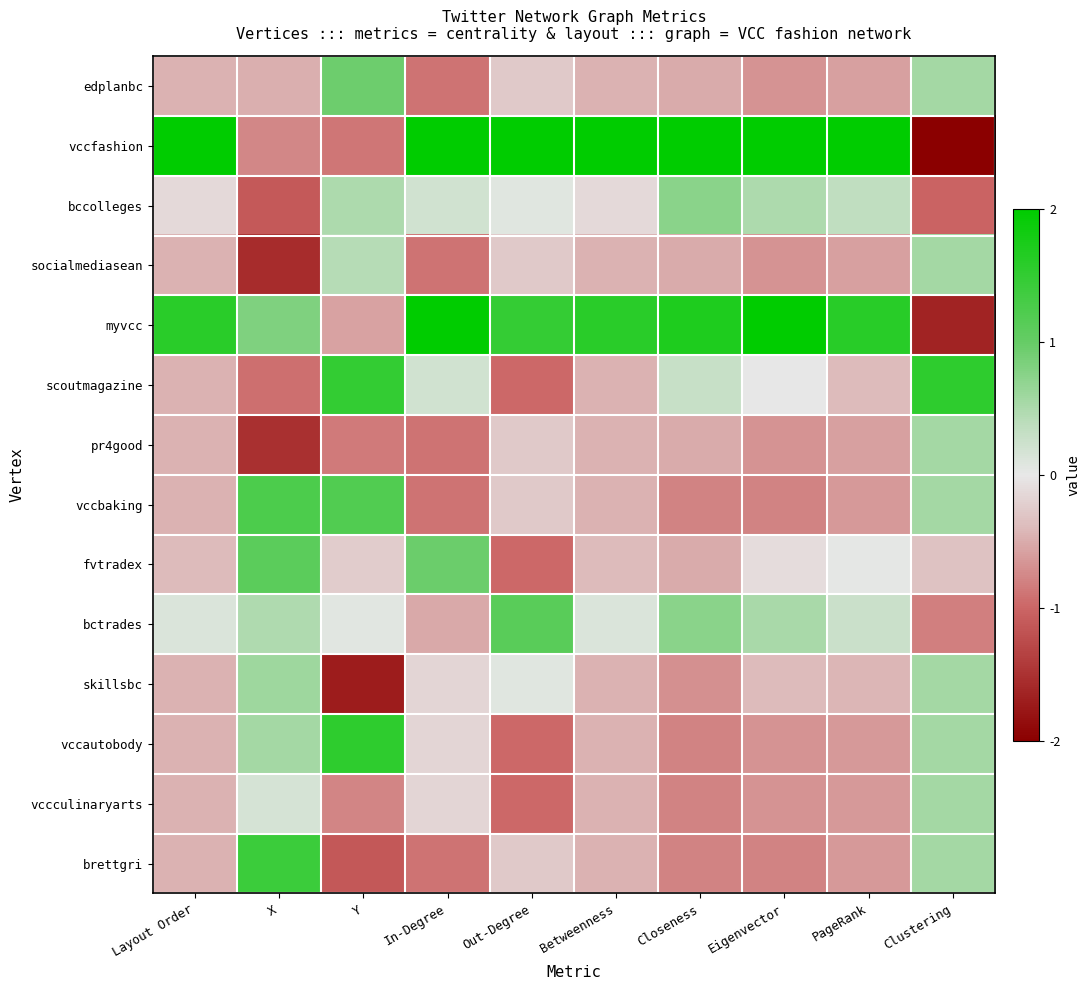

Count the number of categories in the chart.

10